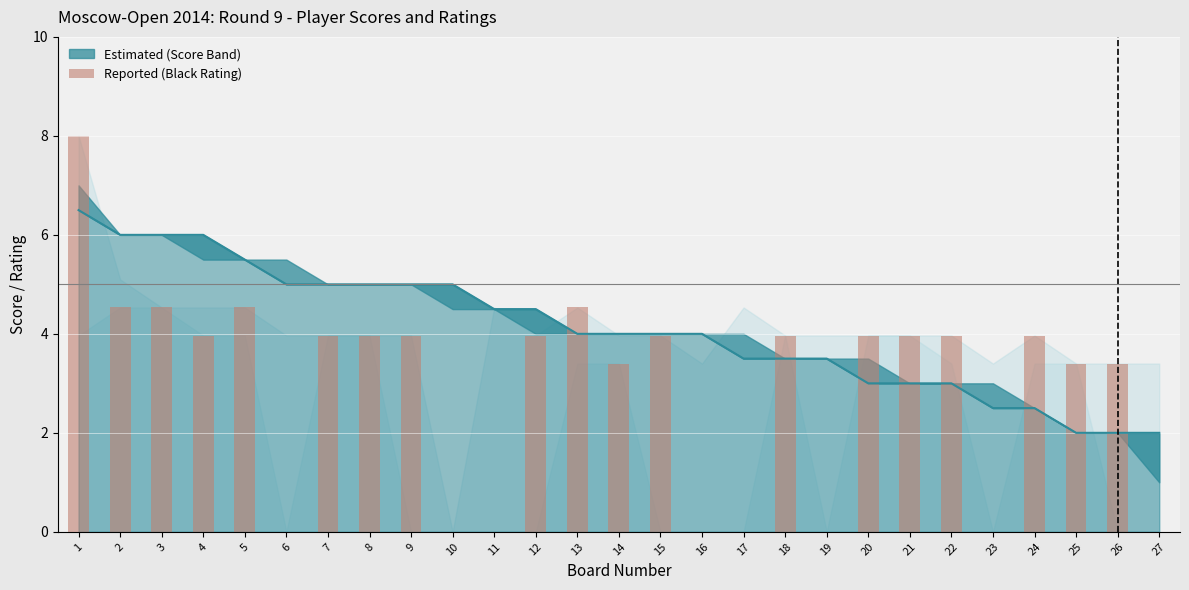

What is the value of the 20th bar from the left?

4.0